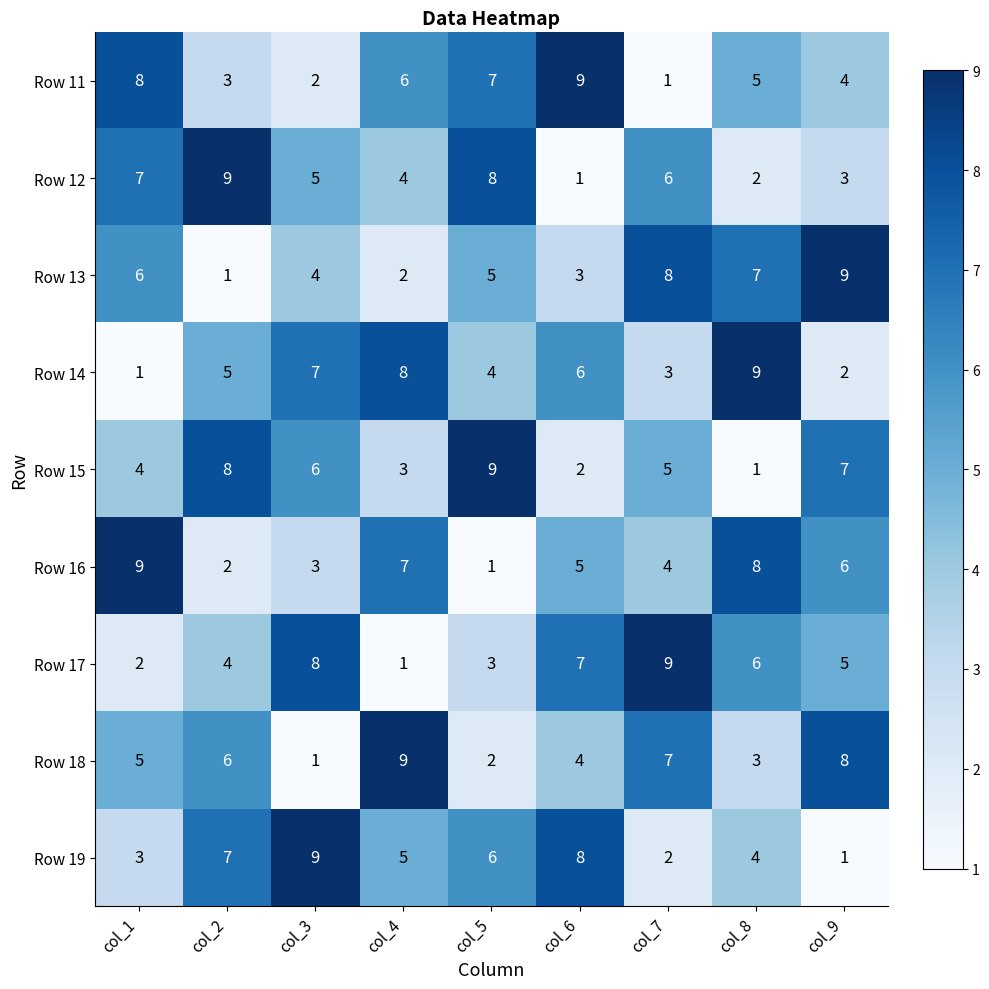

What is the total value across all series at col_7?

45